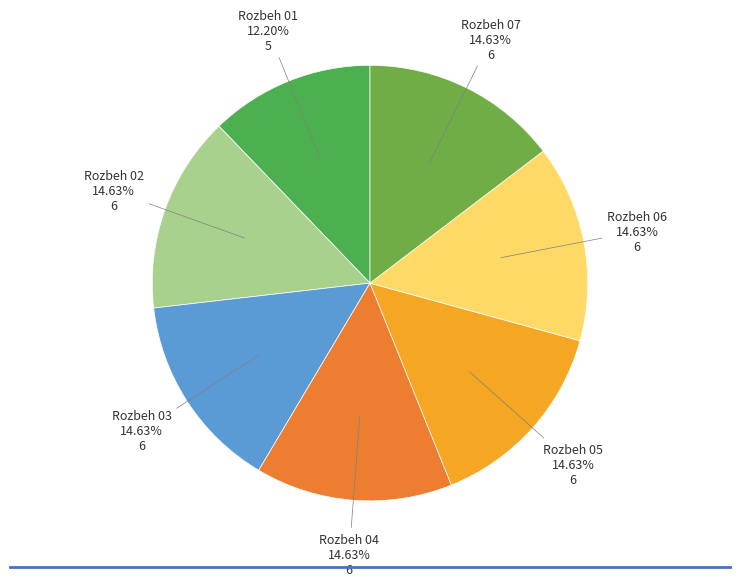

How many slices are in this pie chart?

7